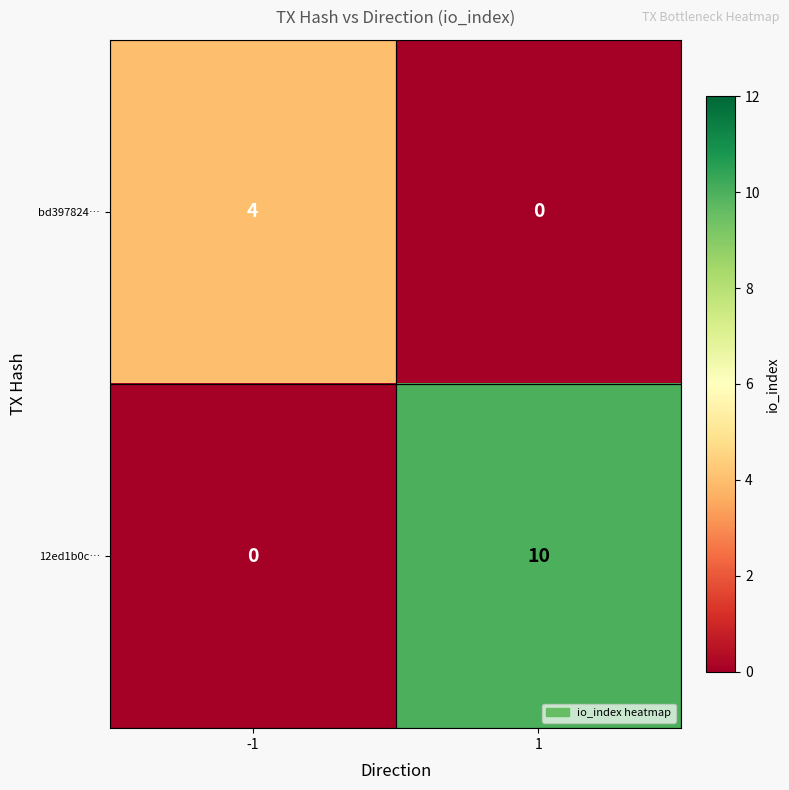

What is the difference between the maximum and minimum values in the bd397824… series?

4